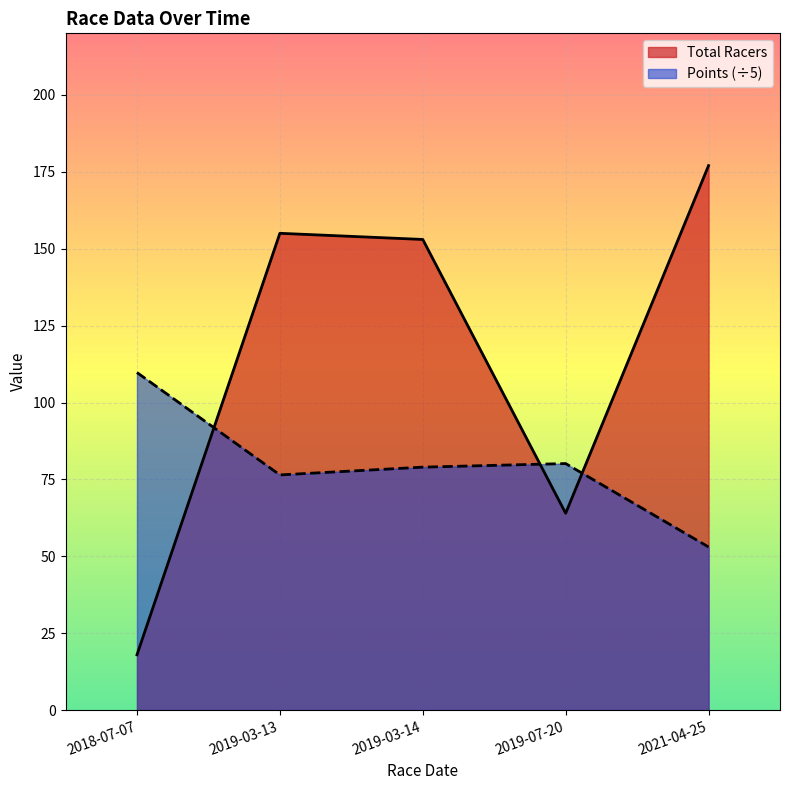

What are all the series names shown in the legend?

Total Racers, Points (÷5)